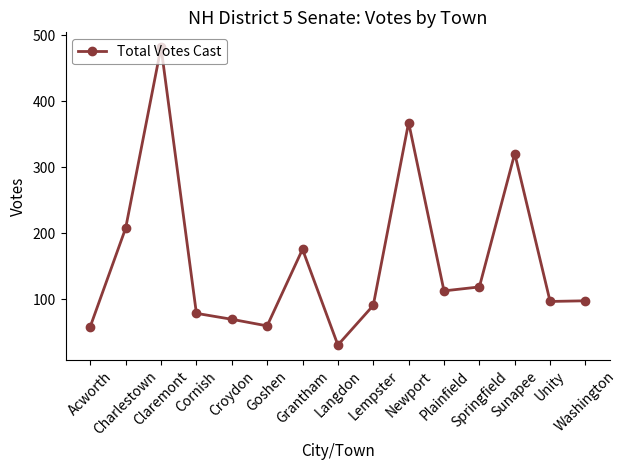

Which label corresponds to the largest value in the chart?

Claremont